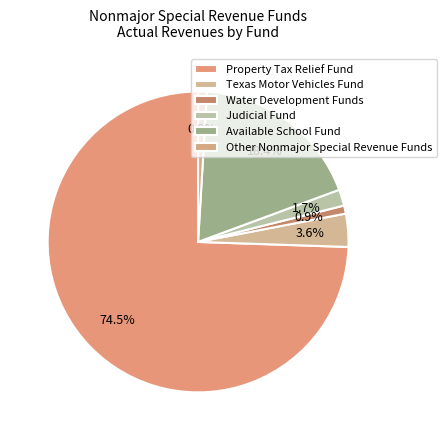

Which category has the biggest portion of the pie?

Property Tax Relief Fund